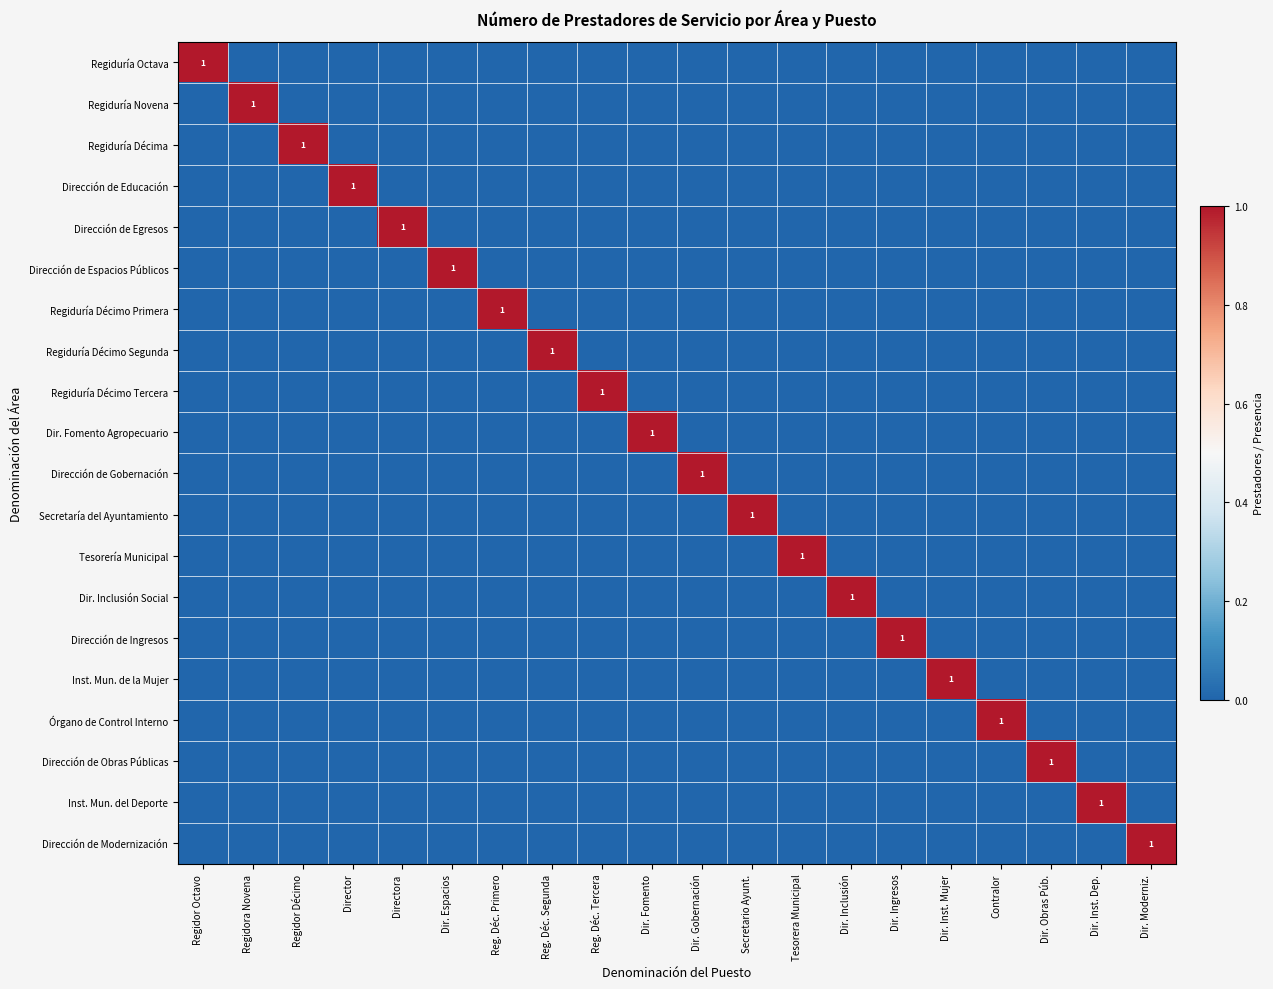

How many data points does each series have?

20